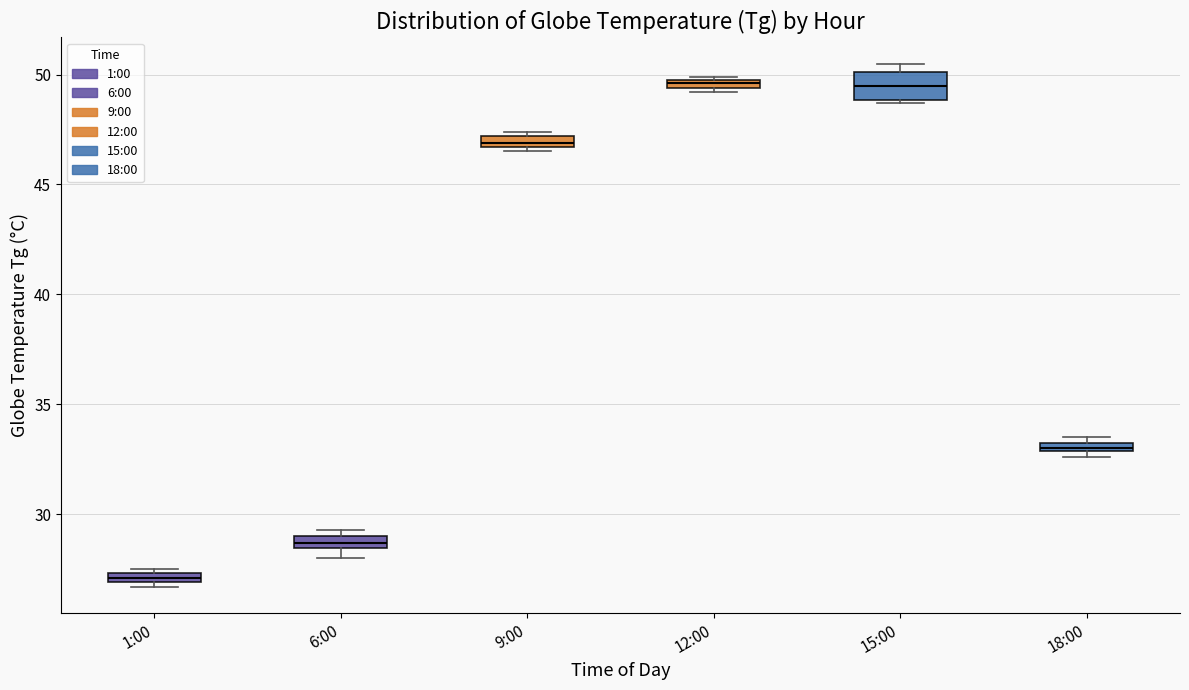

Where is the upper edge of the box for 15:00 on the y-axis? The values are not printed on the chart, so give them approximately, as read against the axis.

50.0